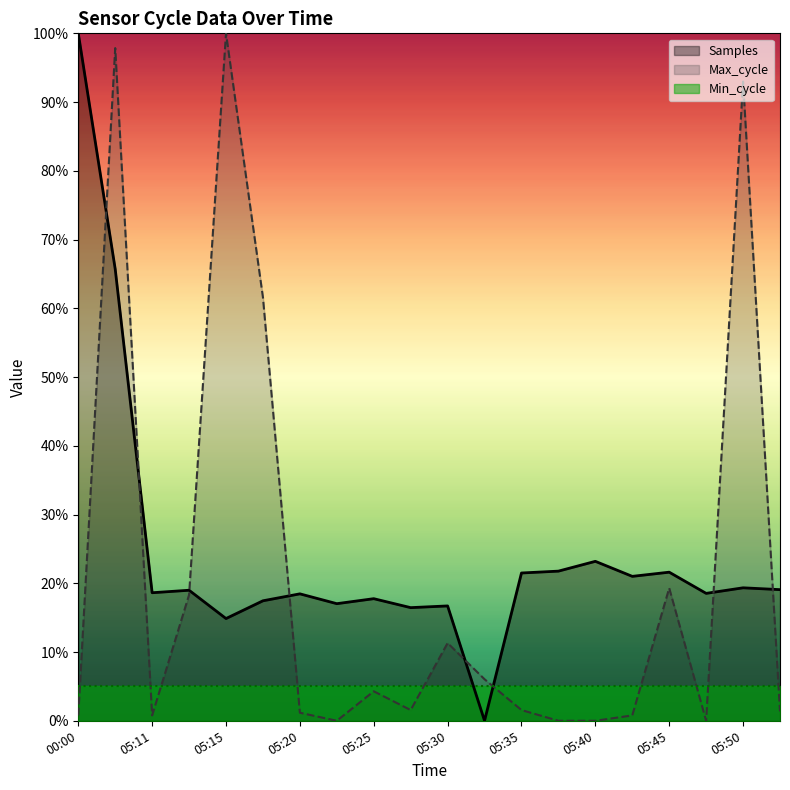

What is the highest value of the Max_cycle series?

100.0